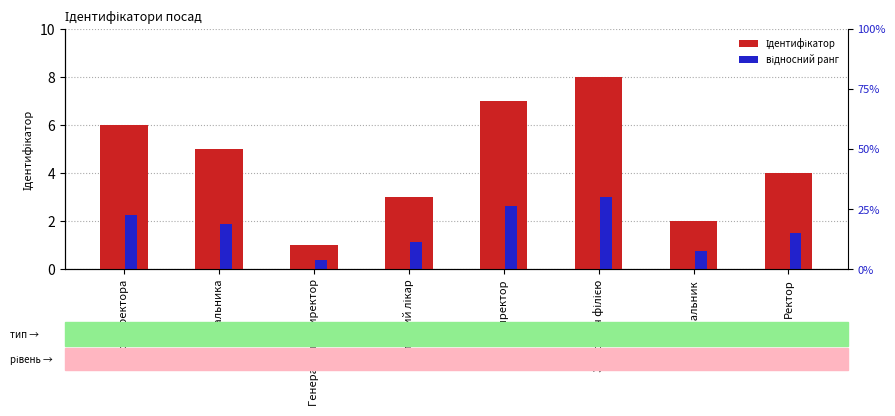

What is the average value of the Ідентифікатор series?

4.5